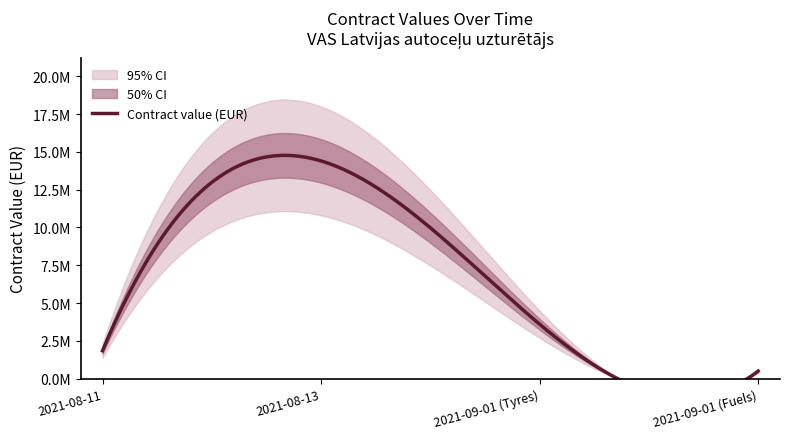

Rank the categories by value from highest to lowest.

2021-08-13, 2021-09-01 (Tyres), 2021-08-11, 2021-09-01 (Fuels)